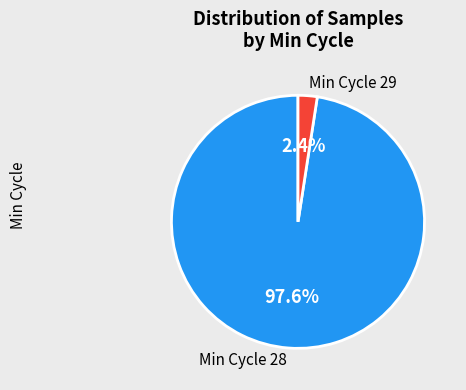

Which category has the smallest portion of the pie?

Min Cycle 29